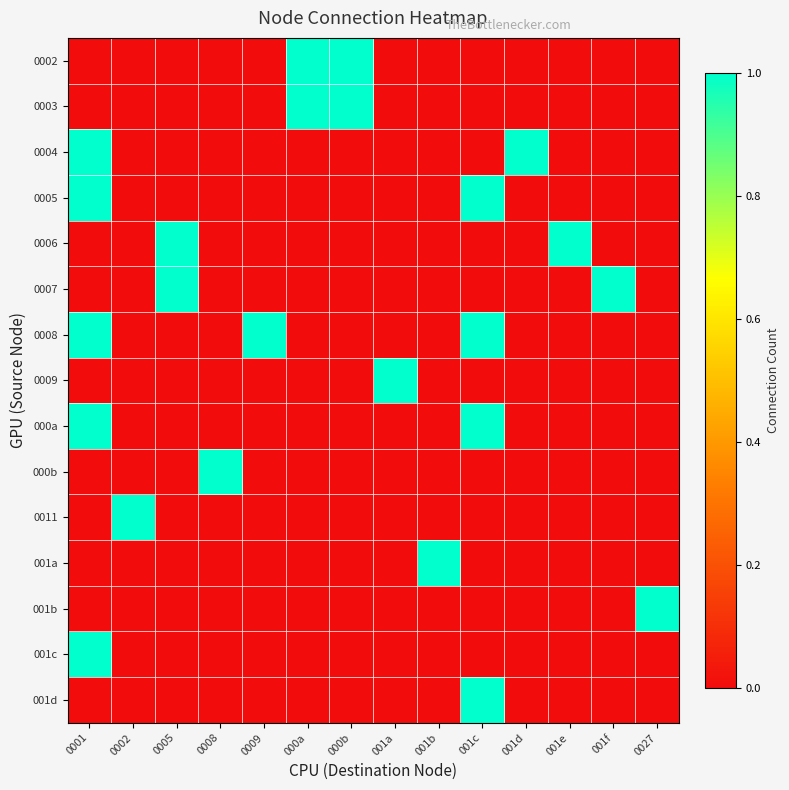

Reading right to left, extract all data points from this chart.

0002: 0027=0	001f=0	001e=0	001d=0	001c=0	001b=0	001a=0	000b=1	000a=1	0009=0	0008=0	0005=0	0002=0	0001=0
0003: 0027=0	001f=0	001e=0	001d=0	001c=0	001b=0	001a=0	000b=1	000a=1	0009=0	0008=0	0005=0	0002=0	0001=0
0004: 0027=0	001f=0	001e=0	001d=1	001c=0	001b=0	001a=0	000b=0	000a=0	0009=0	0008=0	0005=0	0002=0	0001=1
0005: 0027=0	001f=0	001e=0	001d=0	001c=1	001b=0	001a=0	000b=0	000a=0	0009=0	0008=0	0005=0	0002=0	0001=1
0006: 0027=0	001f=0	001e=1	001d=0	001c=0	001b=0	001a=0	000b=0	000a=0	0009=0	0008=0	0005=1	0002=0	0001=0
0007: 0027=0	001f=1	001e=0	001d=0	001c=0	001b=0	001a=0	000b=0	000a=0	0009=0	0008=0	0005=1	0002=0	0001=0
0008: 0027=0	001f=0	001e=0	001d=0	001c=1	001b=0	001a=0	000b=0	000a=0	0009=1	0008=0	0005=0	0002=0	0001=1
0009: 0027=0	001f=0	001e=0	001d=0	001c=0	001b=0	001a=1	000b=0	000a=0	0009=0	0008=0	0005=0	0002=0	0001=0
000a: 0027=0	001f=0	001e=0	001d=0	001c=1	001b=0	001a=0	000b=0	000a=0	0009=0	0008=0	0005=0	0002=0	0001=1
000b: 0027=0	001f=0	001e=0	001d=0	001c=0	001b=0	001a=0	000b=0	000a=0	0009=0	0008=1	0005=0	0002=0	0001=0
0011: 0027=0	001f=0	001e=0	001d=0	001c=0	001b=0	001a=0	000b=0	000a=0	0009=0	0008=0	0005=0	0002=1	0001=0
001a: 0027=0	001f=0	001e=0	001d=0	001c=0	001b=1	001a=0	000b=0	000a=0	0009=0	0008=0	0005=0	0002=0	0001=0
001b: 0027=1	001f=0	001e=0	001d=0	001c=0	001b=0	001a=0	000b=0	000a=0	0009=0	0008=0	0005=0	0002=0	0001=0
001c: 0027=0	001f=0	001e=0	001d=0	001c=0	001b=0	001a=0	000b=0	000a=0	0009=0	0008=0	0005=0	0002=0	0001=1
001d: 0027=0	001f=0	001e=0	001d=0	001c=1	001b=0	001a=0	000b=0	000a=0	0009=0	0008=0	0005=0	0002=0	0001=0